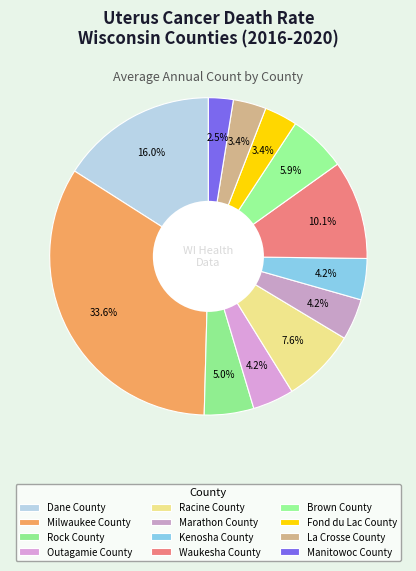

Is Racine County the majority of the pie?

No